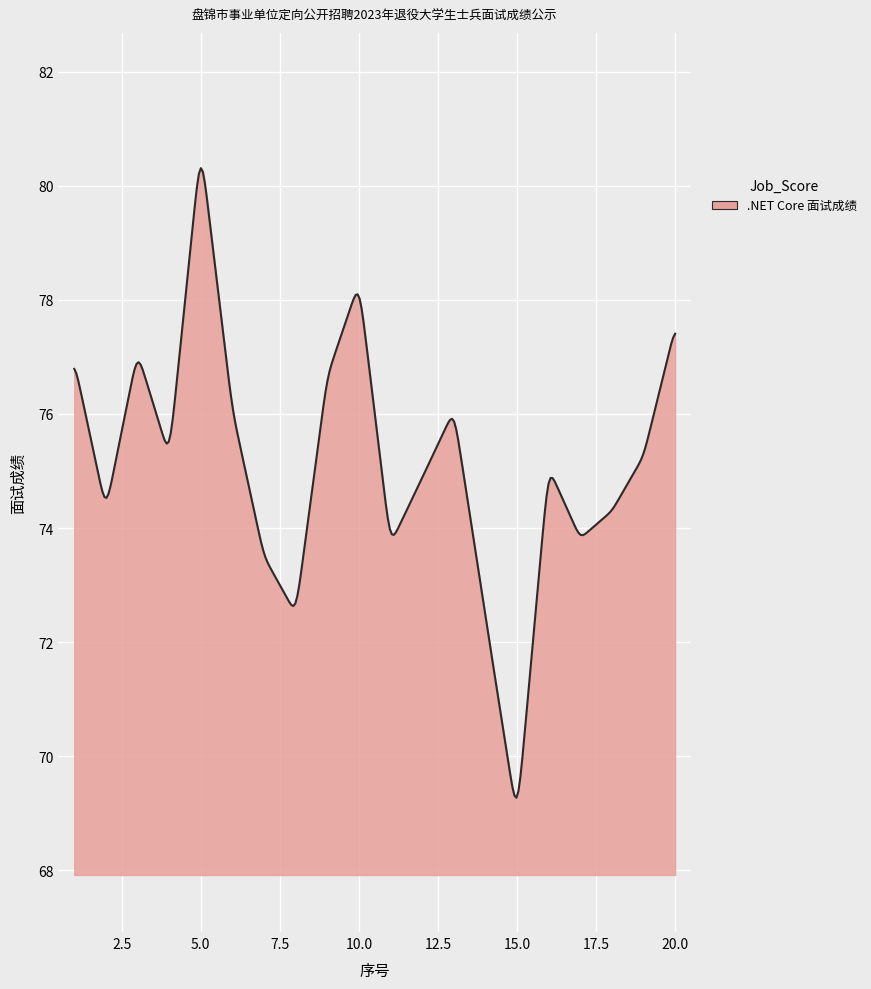

What is the minimum value shown in the chart?

69.3